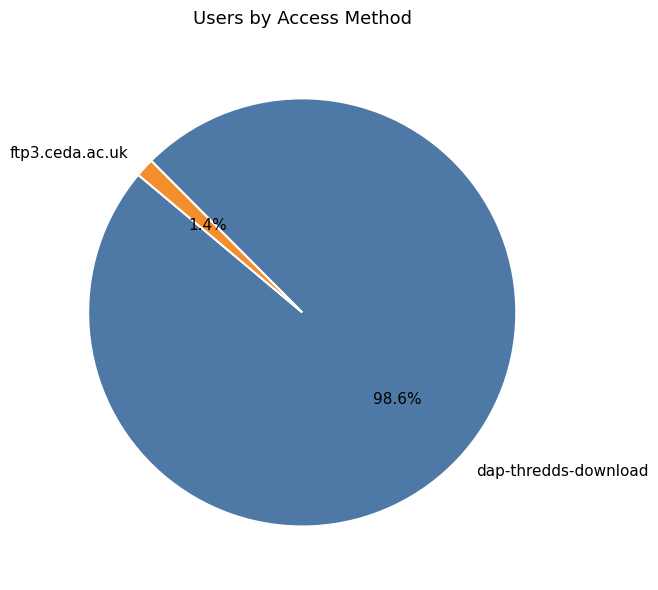

How many segments does this pie chart have?

2